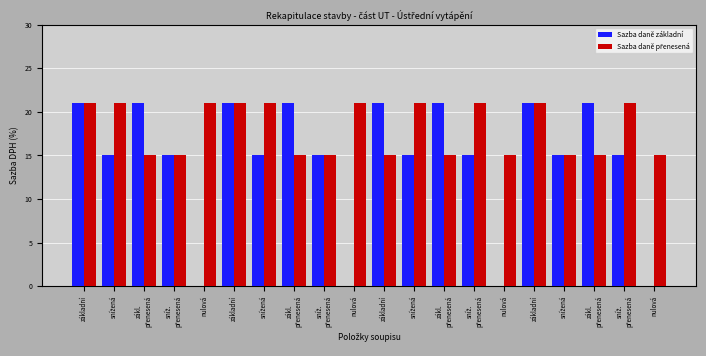

Is the value of Sazba daně základní at nulová greater than the value of Sazba daně přenesená at sníž.
přenesená?

No